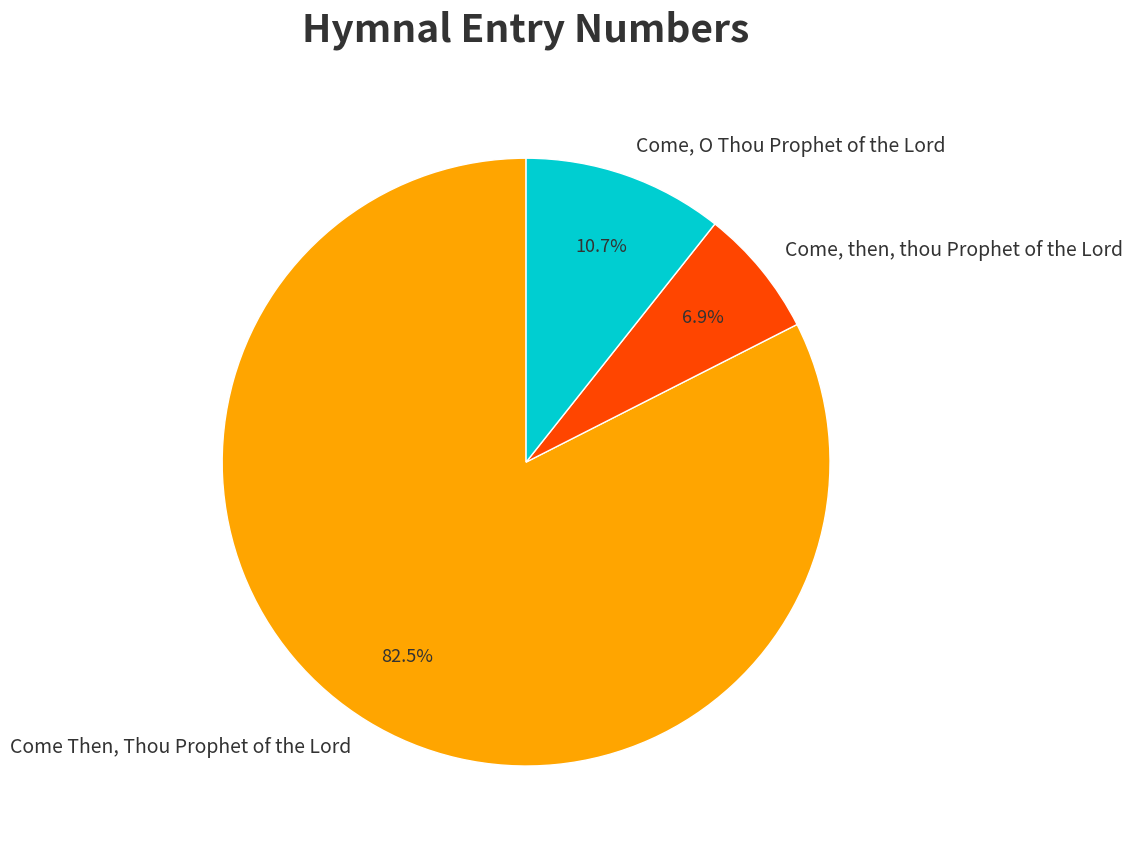

What percentage is the Come, O Thou Prophet of the Lord slice, to the nearest percent?

11%